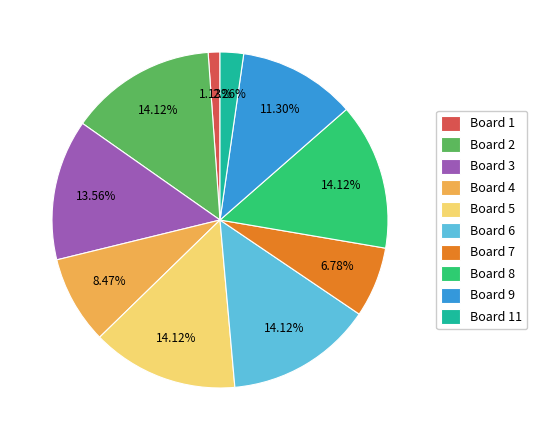

Do Board 3 and Board 11 together represent more than half of the pie?

No